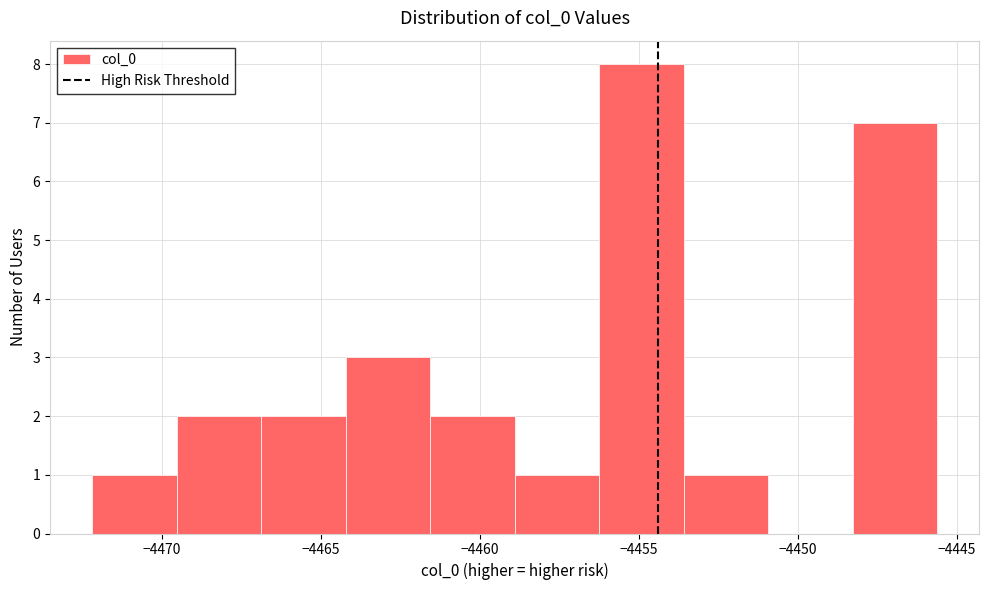

Reading left to right, transcribe this chart: for each bar, give the range it covers on the x-axis and its height. Neither the bar edges nor the heights are printed on the chart, so give them approximately, as read against the axes.

-4472.0 to -4469.5: 1
-4469.5 to -4467.0: 2
-4467.0 to -4464.0: 2
-4464.0 to -4461.5: 3
-4461.5 to -4459.0: 2
-4459.0 to -4456.0: 1
-4456.0 to -4453.5: 8
-4453.5 to -4451.0: 1
-4451.0 to -4448.5: 0
-4448.5 to -4445.5: 7